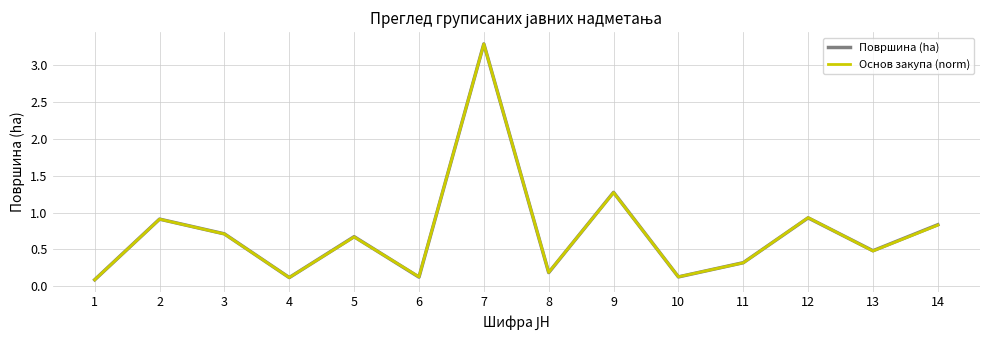

What is the sum of all Површина (ha) values?

10.1